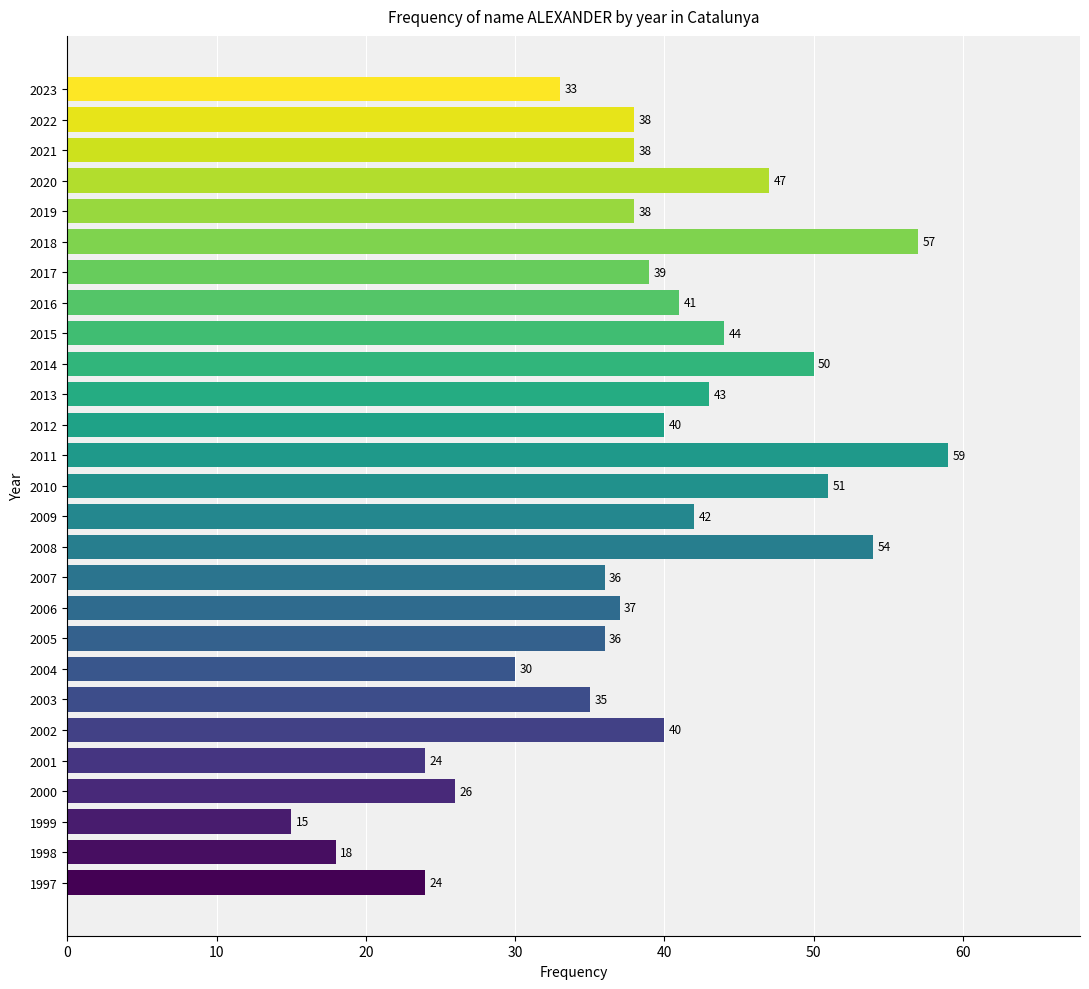

True or false: the data shows 44 at 2015.

True